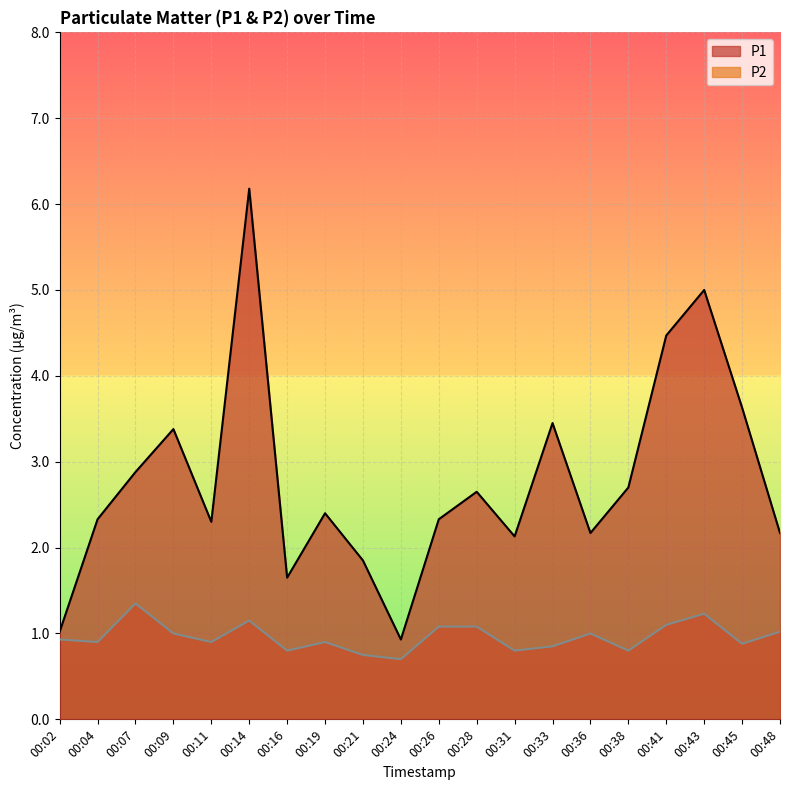

True or false: P1 and P2 cross at least once.

False